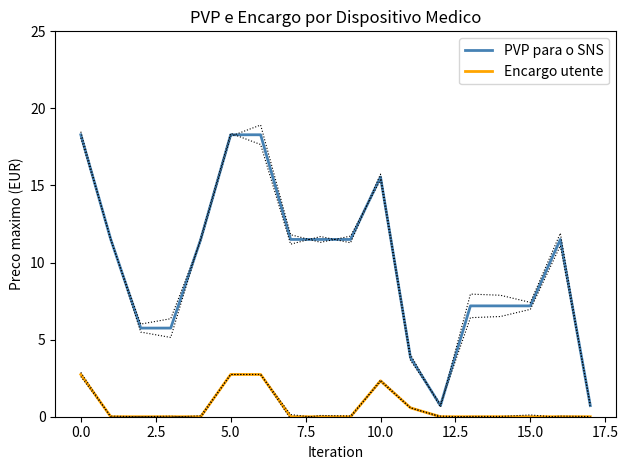

What is the maximum value for Encargo utente?

2.7